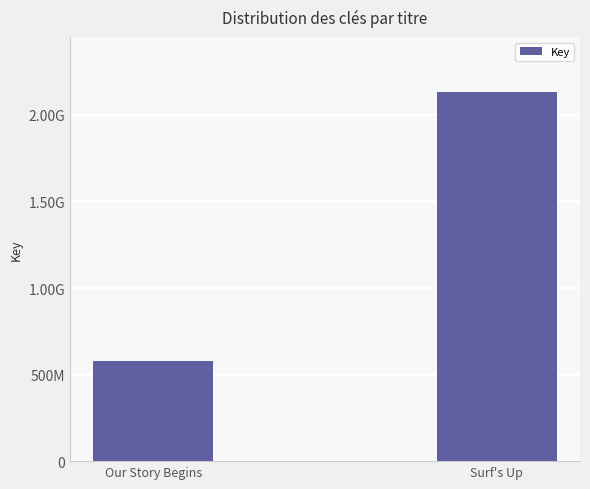

What is the greatest value displayed?

2130391941